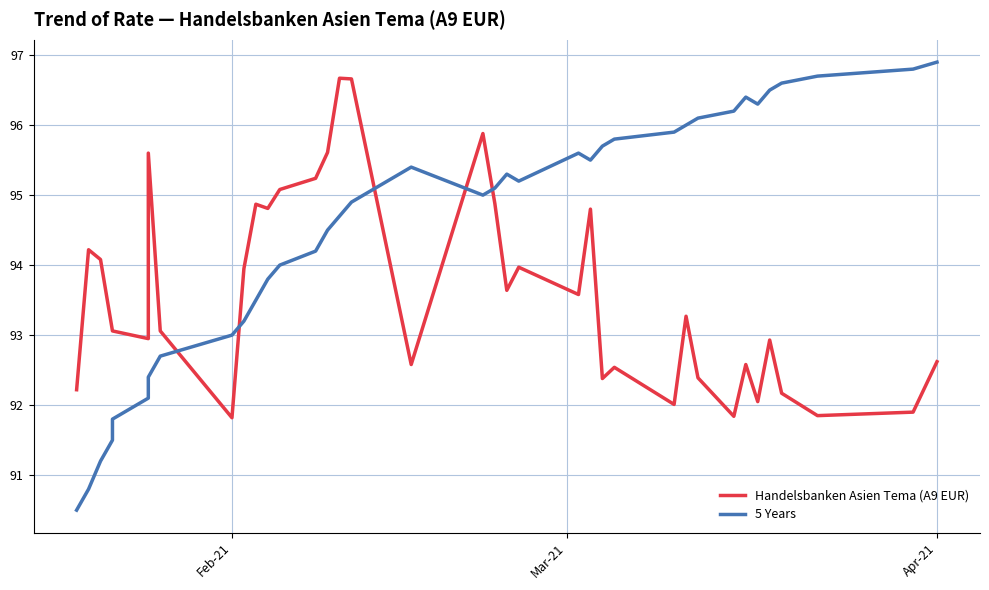

At Apr-21, list the series in order from largest to smallest.

5 Years, Handelsbanken Asien Tema (A9 EUR)